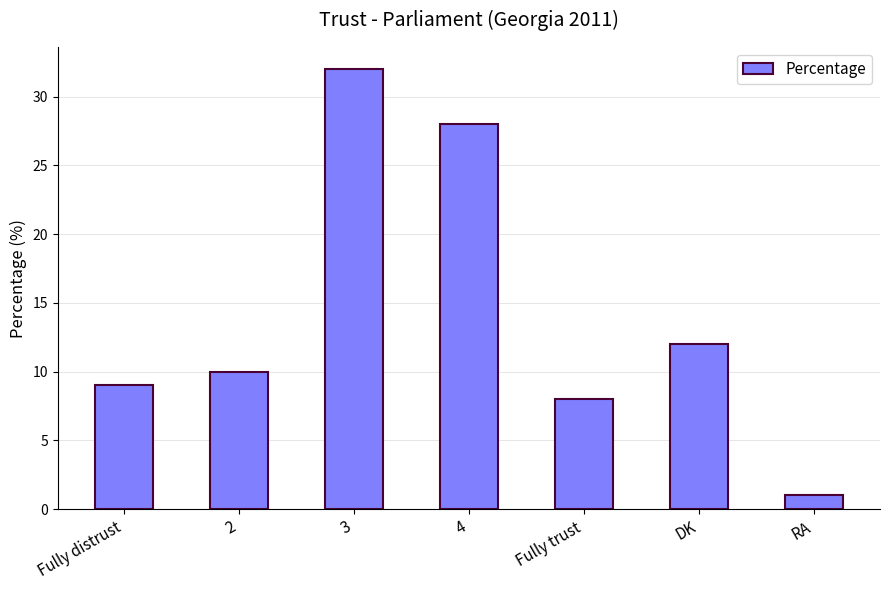

What is the ratio of the value at DK to the value at RA?

12.0